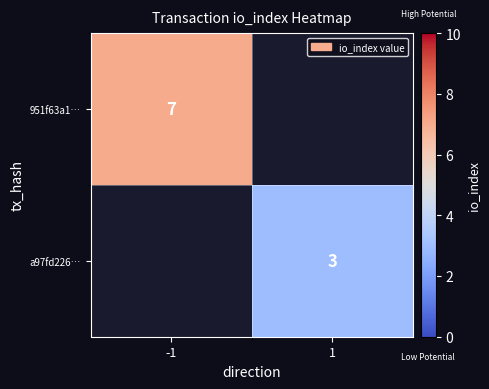

What is the smallest value displayed?

3.0